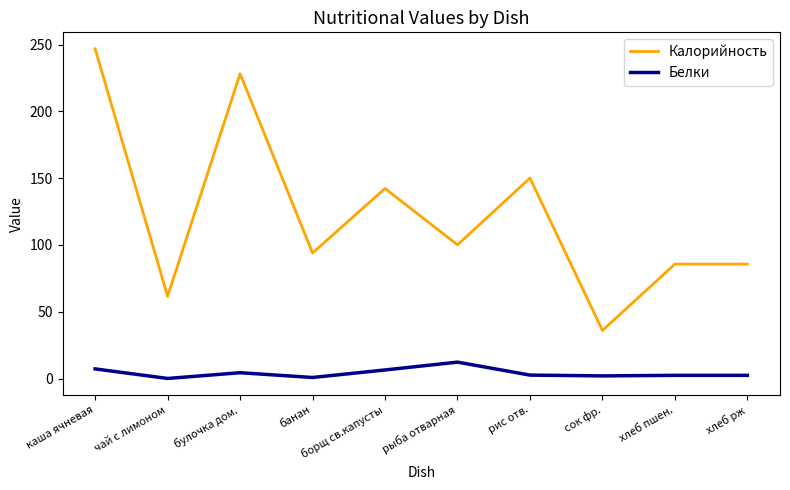

Between чай с лимоном and хлеб пшен., which series saw the biggest shift?

Калорийность